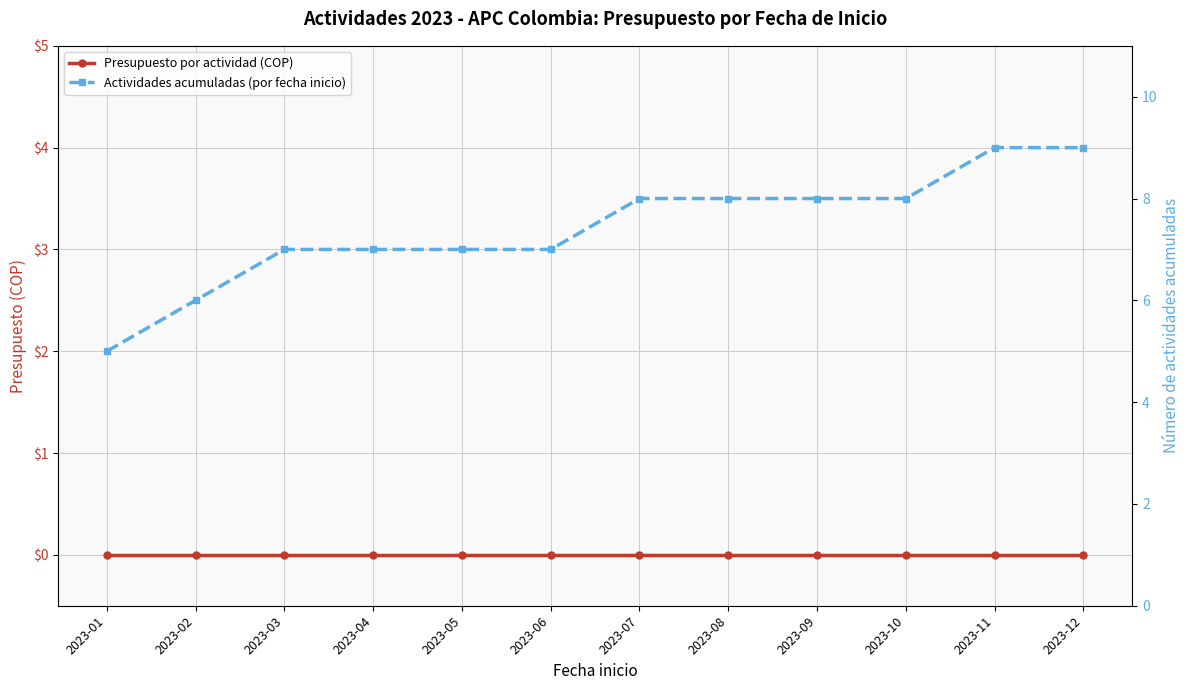

Rank the series by their average value, from highest to lowest.

Actividades acumuladas (por fecha inicio), Presupuesto por actividad (COP)